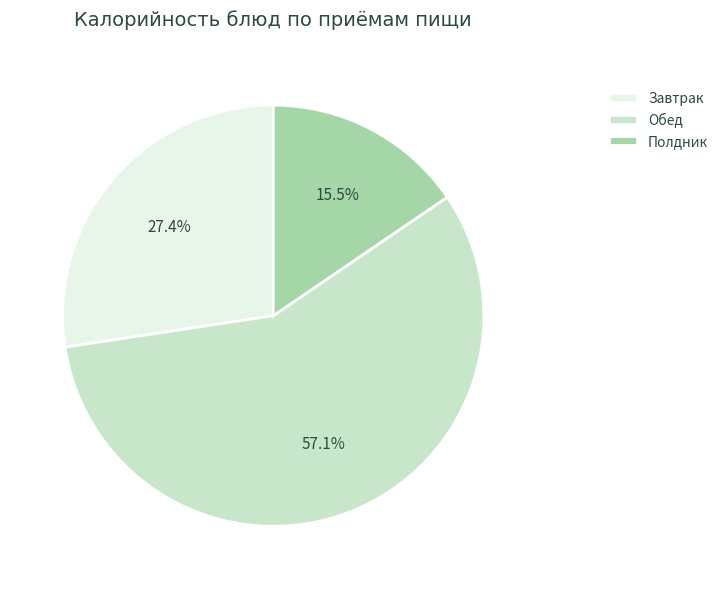

Which slice is the smallest?

Полдник